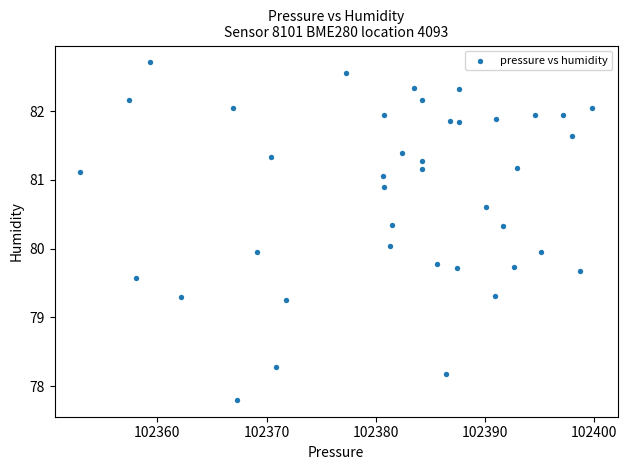

What is the range of X values (max minus min)?

46.9